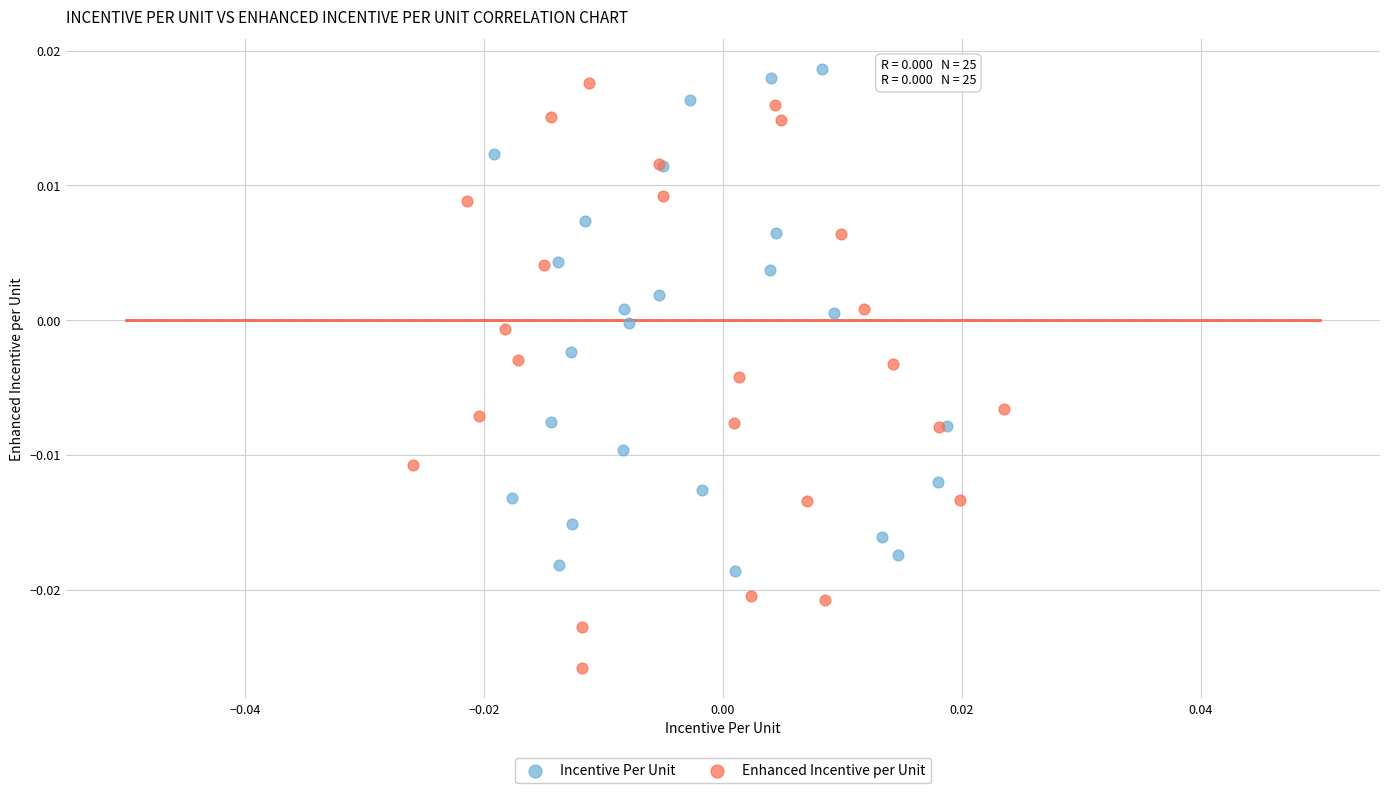

Which series reaches the minimum Y coordinate?

Enhanced Incentive per Unit